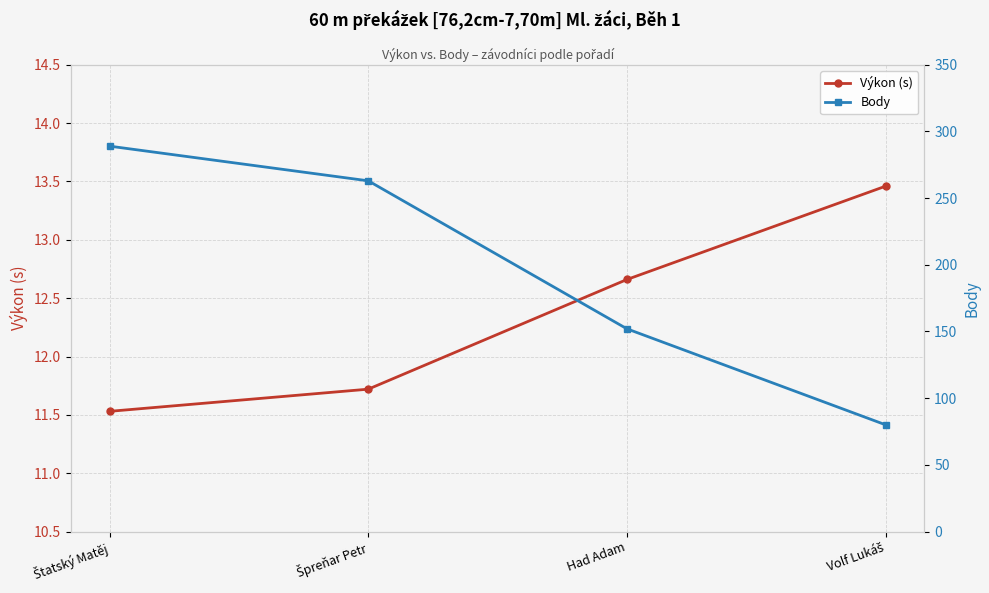

How many data points in Výkon (s) are above 12?

2